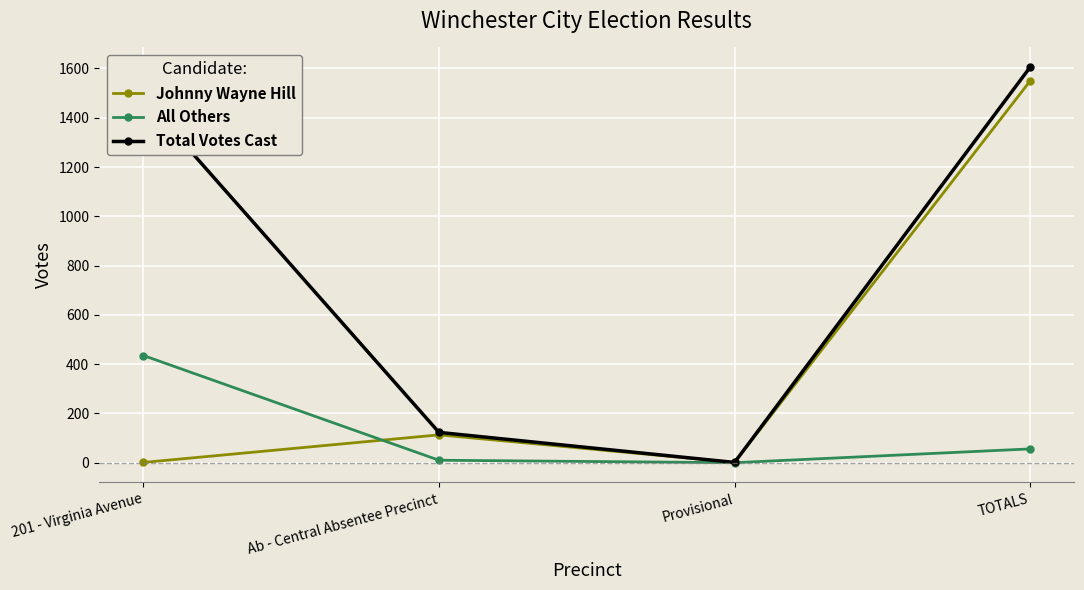

Rank the series by their average value, from highest to lowest.

Total Votes Cast, Johnny Wayne Hill, All Others